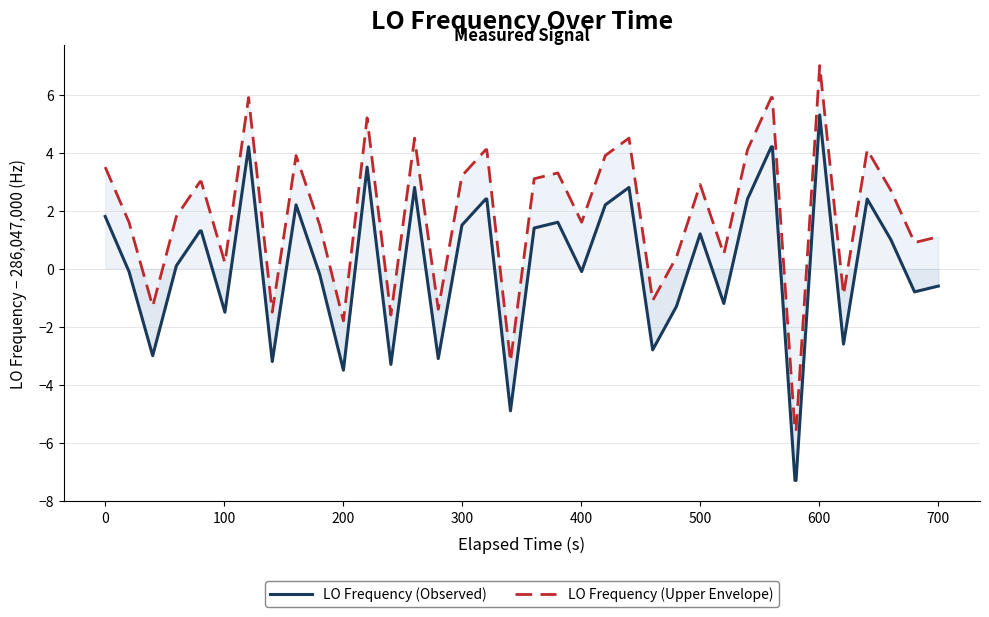

What is the difference between the maximum and second lowest values in the LO Frequency (Upper Envelope) series?

12.6